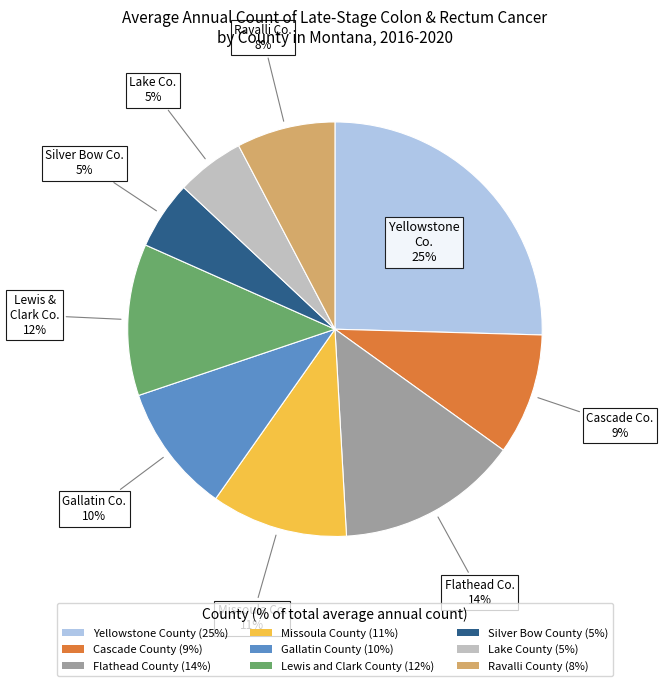

The Lake County slice represents 1% of the pie. True or false?

False